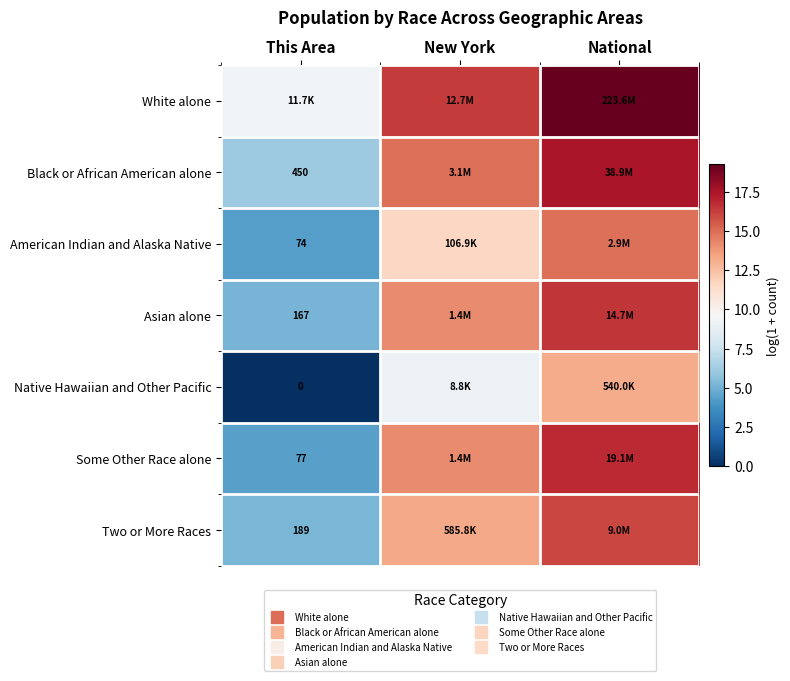

Rank the series at This Area from highest to lowest value.

White alone, Black or African American alone, Two or More Races, Asian alone, Some Other Race alone, American Indian and Alaska Native, Native Hawaiian and Other Pacific